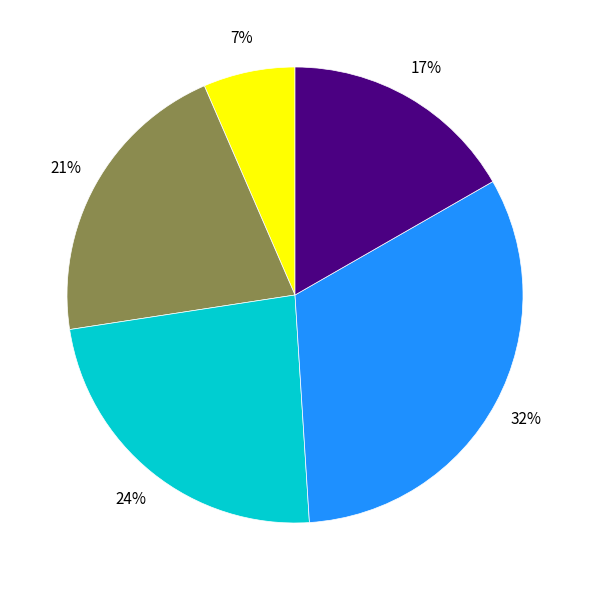

To the nearest percent, what is the average slice percentage?

20%